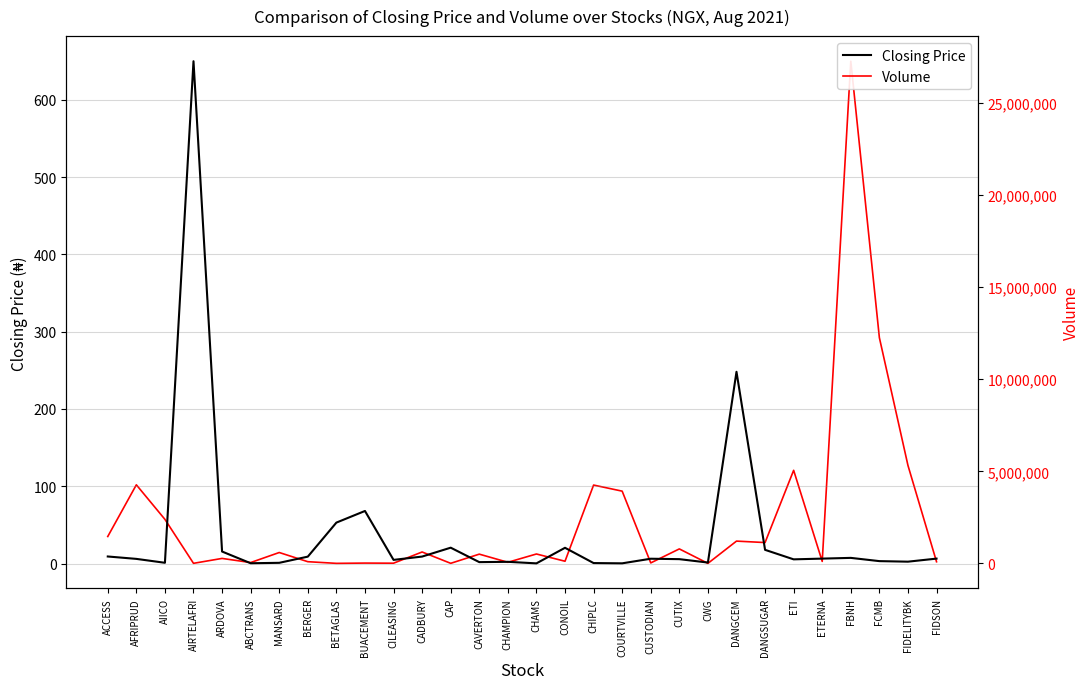

Reading left to right, what are all the values shown in this chart?

Closing Price: ACCESS=9.1	AFRIPRUD=6.0	AIICO=0.9	AIRTELAFRI=650.0	ARDOVA=15.5	ABCTRANS=0.4	MANSARD=0.9	BERGER=8.9	BETAGLAS=53.0	BUACEMENT=68.0	CILEASING=4.7	CADBURY=9.0	CAP=20.5	CAVERTON=1.8	CHAMPION=2.2	CHAMS=0.2	CONOIL=20.4	CHIPLC=0.6	COURTVILLE=0.2	CUSTODIAN=6.2	CUTIX=5.7	CWG=1.2	DANGCEM=248.1	DANGSUGAR=17.7	ETI=5.4	ETERNA=6.3	FBNH=7.3	FCMB=3.1	FIDELITYBK=2.4	FIDSON=6.3
Volume: ACCESS=1459919.0	AFRIPRUD=4267463.0	AIICO=2391211.0	AIRTELAFRI=2471.0	ARDOVA=269089.0	ABCTRANS=45050.0	MANSARD=589847.0	BERGER=91340.0	BETAGLAS=922.0	BUACEMENT=15862.0	CILEASING=9573.0	CADBURY=618533.0	CAP=2962.0	CAVERTON=501249.0	CHAMPION=58790.0	CHAMS=509755.0	CONOIL=115753.0	CHIPLC=4254293.0	COURTVILLE=3923468.0	CUSTODIAN=25128.0	CUTIX=785611.0	CWG=500.0	DANGCEM=1209221.0	DANGSUGAR=1130920.0	ETI=5055046.0	ETERNA=106391.0	FBNH=27279144.0	FCMB=12260805.0	FIDELITYBK=5320583.0	FIDSON=88174.0